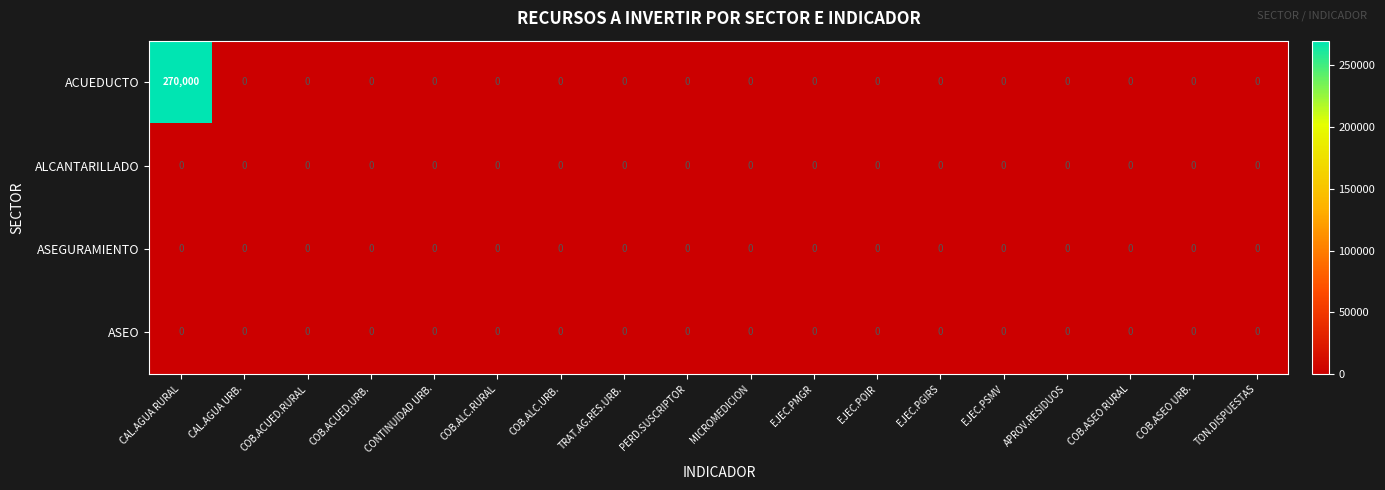

At which category does the chart reach its peak across all series?

CAL.AGUA RURAL